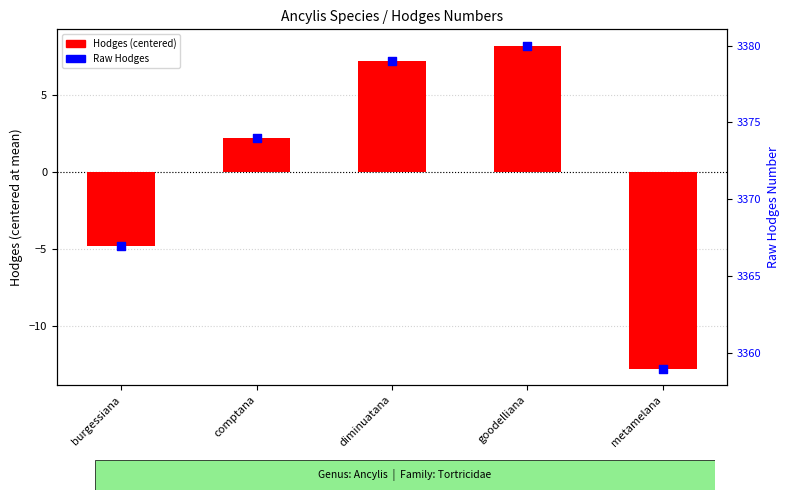

What is the total value across all series at goodelliana?

3388.2